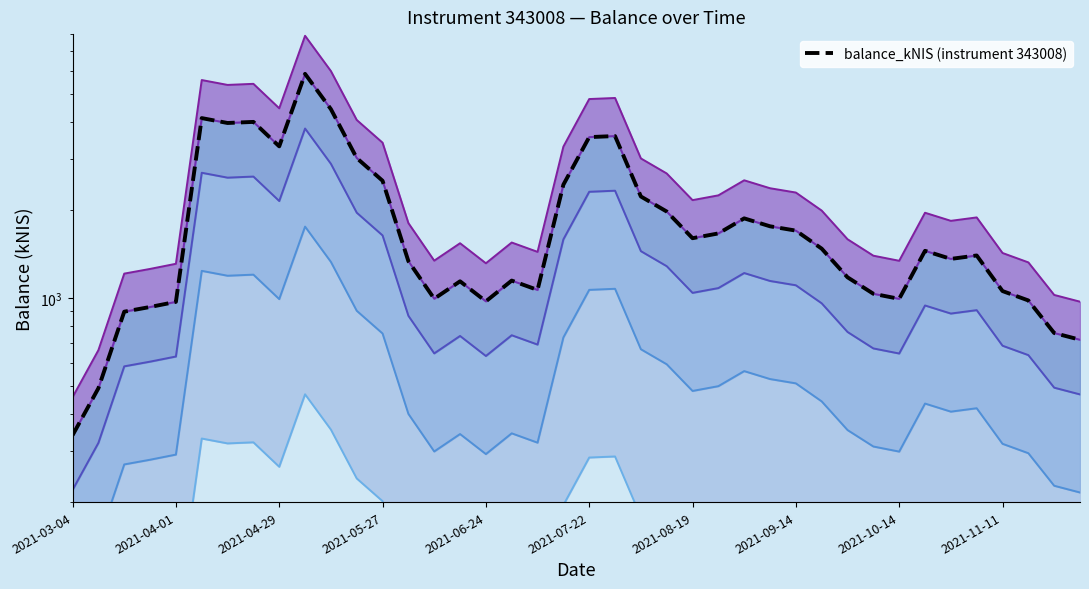

At which category does the chart reach its minimum across all series?

2021-03-04